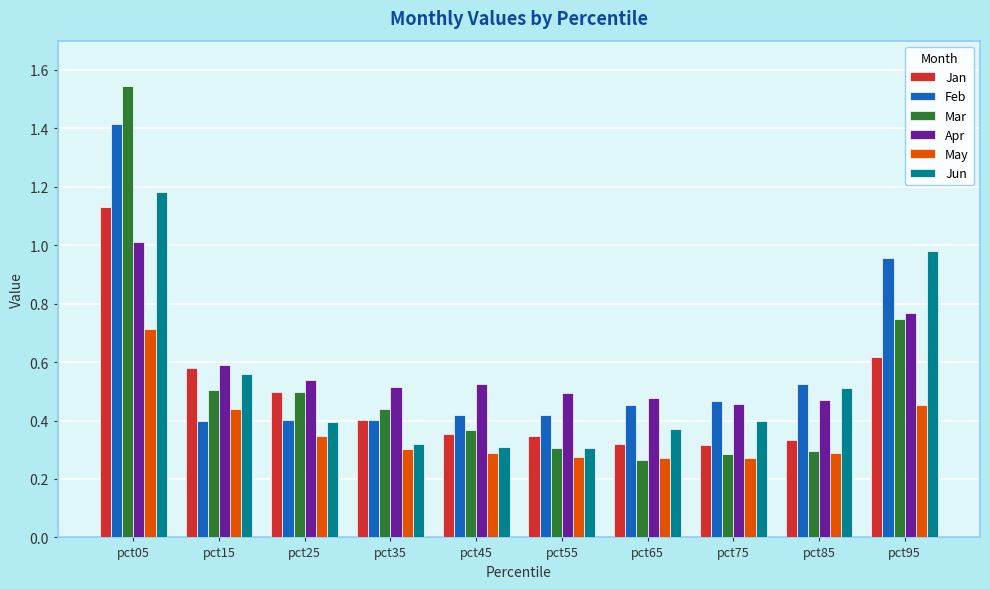

How many groups of bars are there?

10